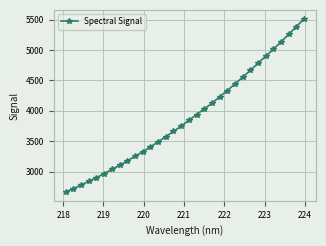

What is the value of the 30th point from the left?

5260.4